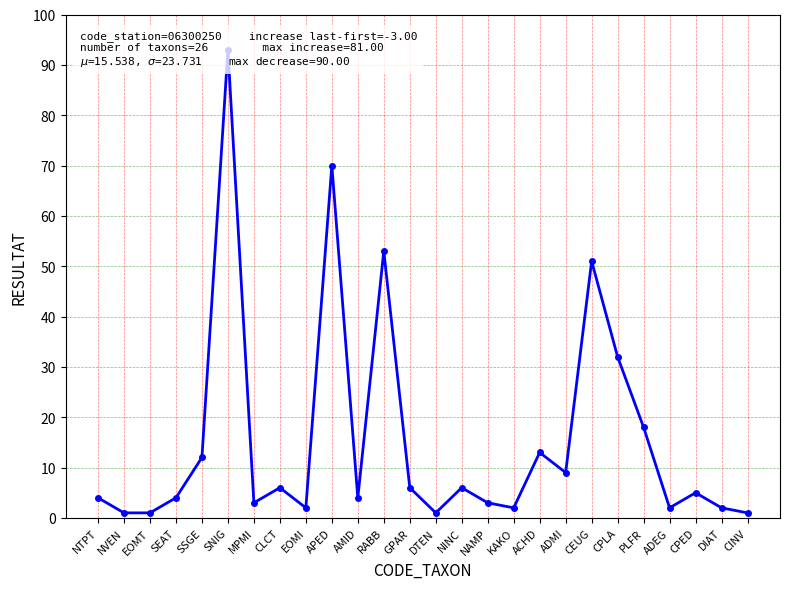

Between SNIG and CEUG, which is larger?

SNIG